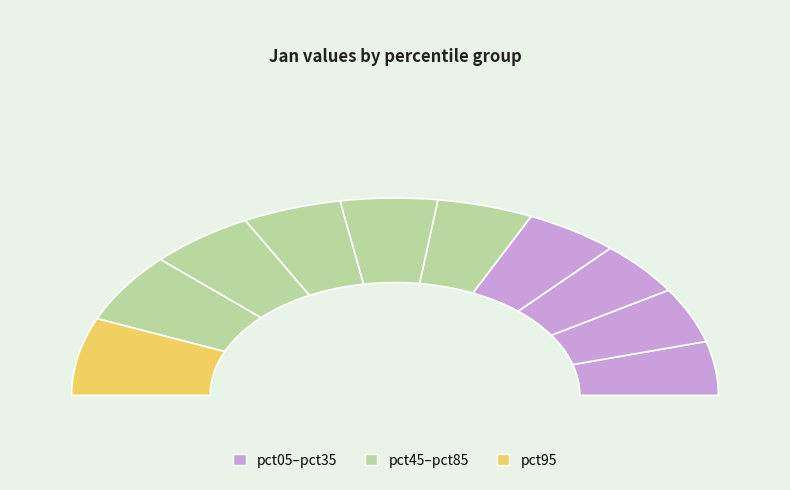

To the nearest percent, what is the difference between the largest and smallest slice percentages?

4%